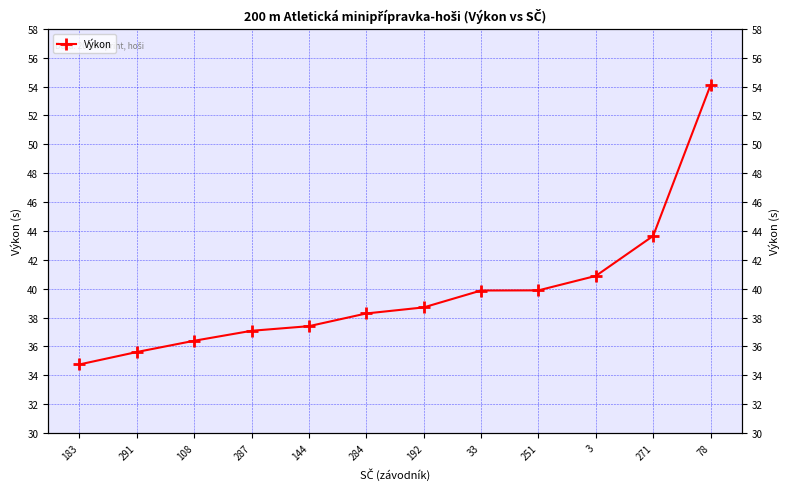

How many values exceed 38?

7